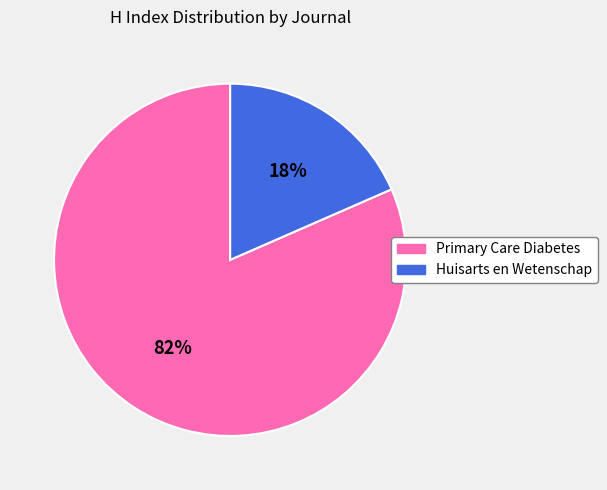

Which has a higher value, Primary Care Diabetes or Huisarts en Wetenschap?

Primary Care Diabetes